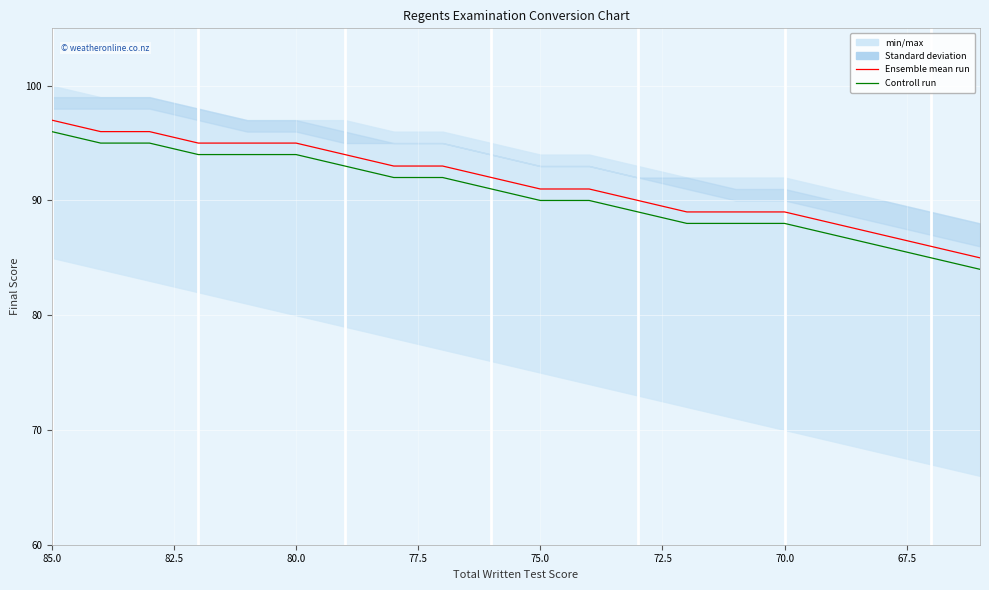

True or false: Controll run has more than 2 points higher than both neighbors.

False